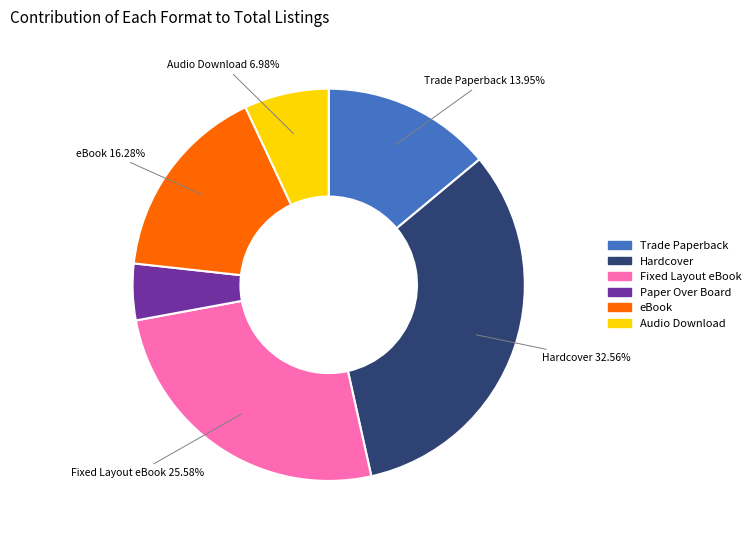

What percentage is NOT represented by Hardcover?

67.4%